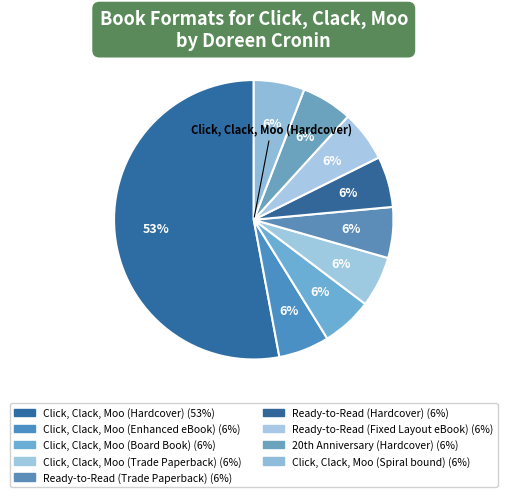

Which category has the smallest portion of the pie?

Click, Clack, Moo (Enhanced eBook)